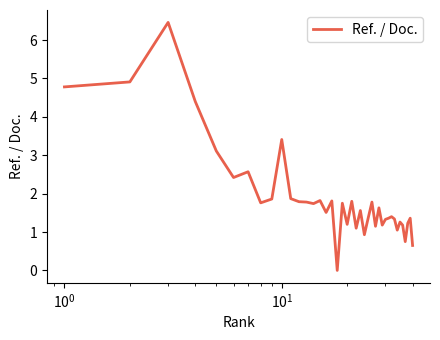

True or false: the data has more than 0 interior local peaks.

True